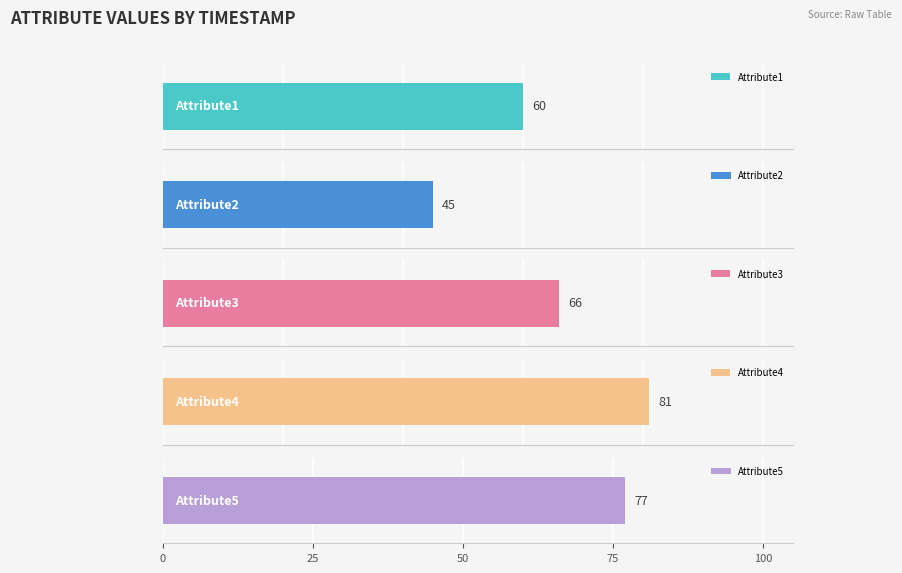

Is the value of Attribute5 at time15 greater than the value of Attribute2 at time6?

Yes